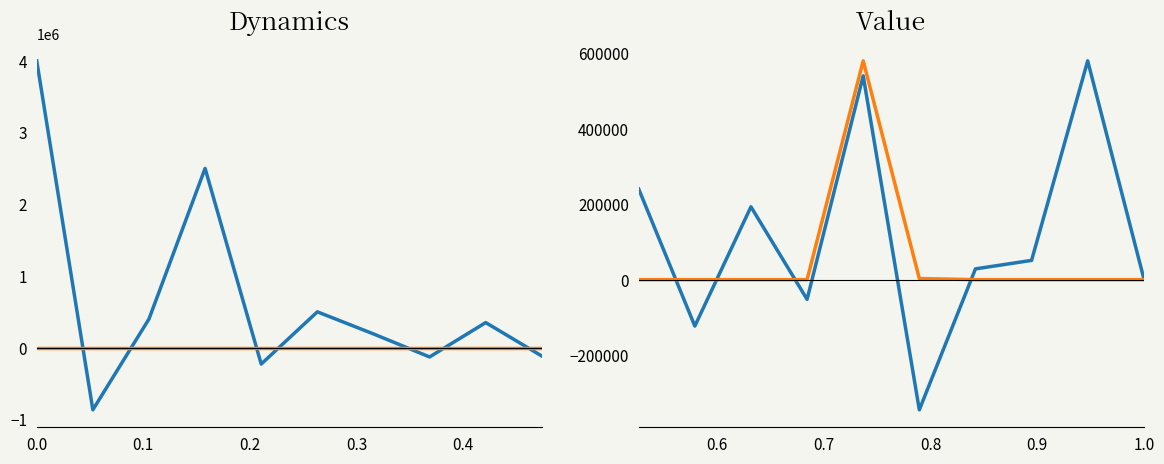

Between which two adjacent categories do Beløp kontant-spesifikasjon and Beløp virksomhets-regnskap first intersect?

0.0 and 0.1